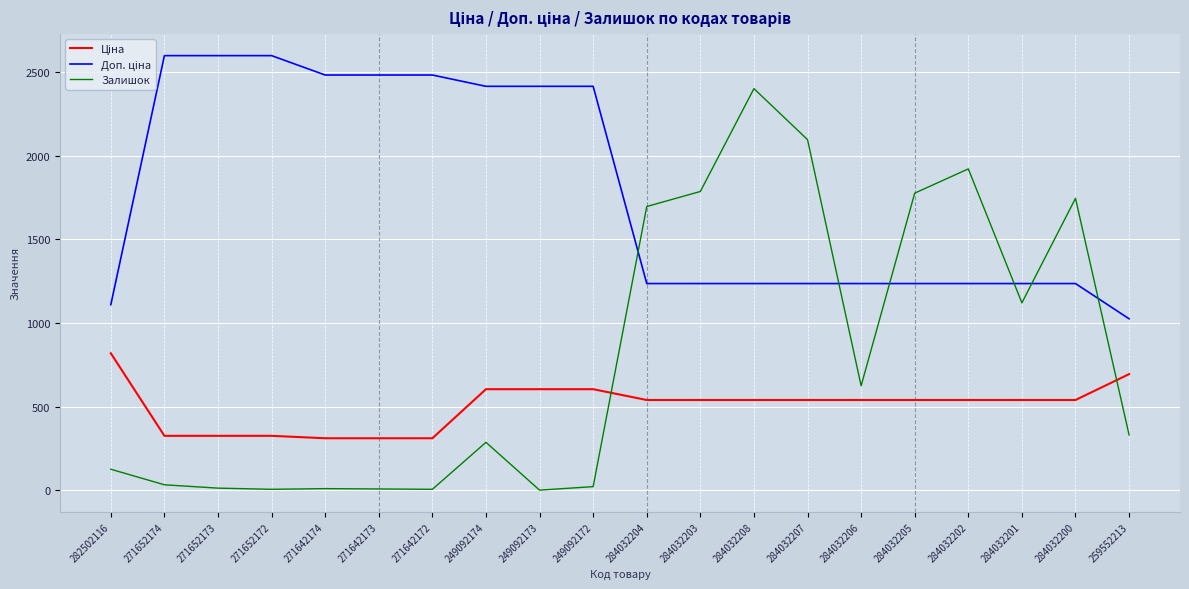

What is the greatest value displayed?

2598.3